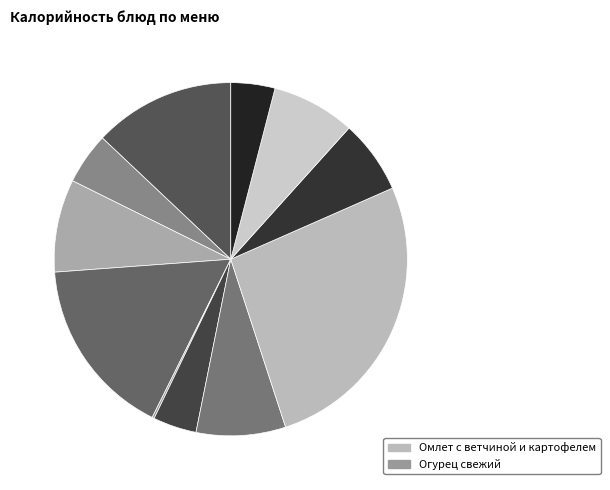

How many segments does this pie chart have?

11